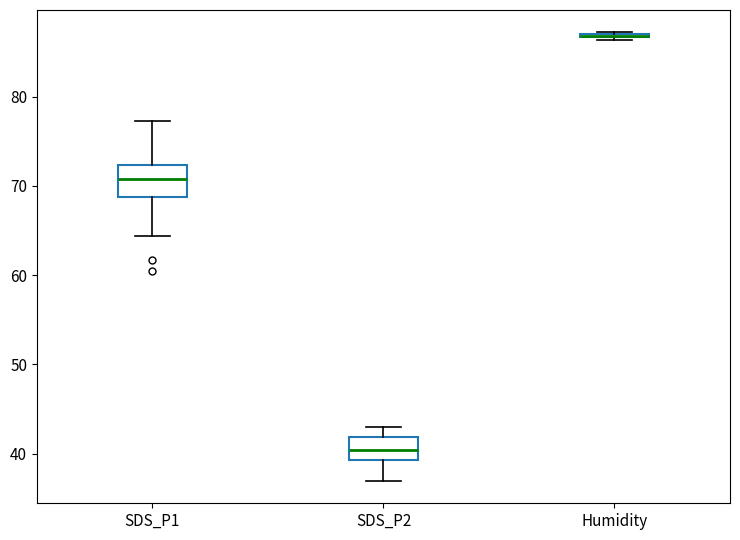

Reading left to right, read every box against the y-axis: the position of its median line, the range the box covers, and the ends of its whiskers. The values are not printed on the chart, so give them approximately, as read against the axis.

SDS_P1: median 71, box 69 to 72, whiskers 64 to 77
SDS_P2: median 40, box 39 to 42, whiskers 37 to 43
Humidity: box collapsed to a line at 87, whiskers 86 to 87